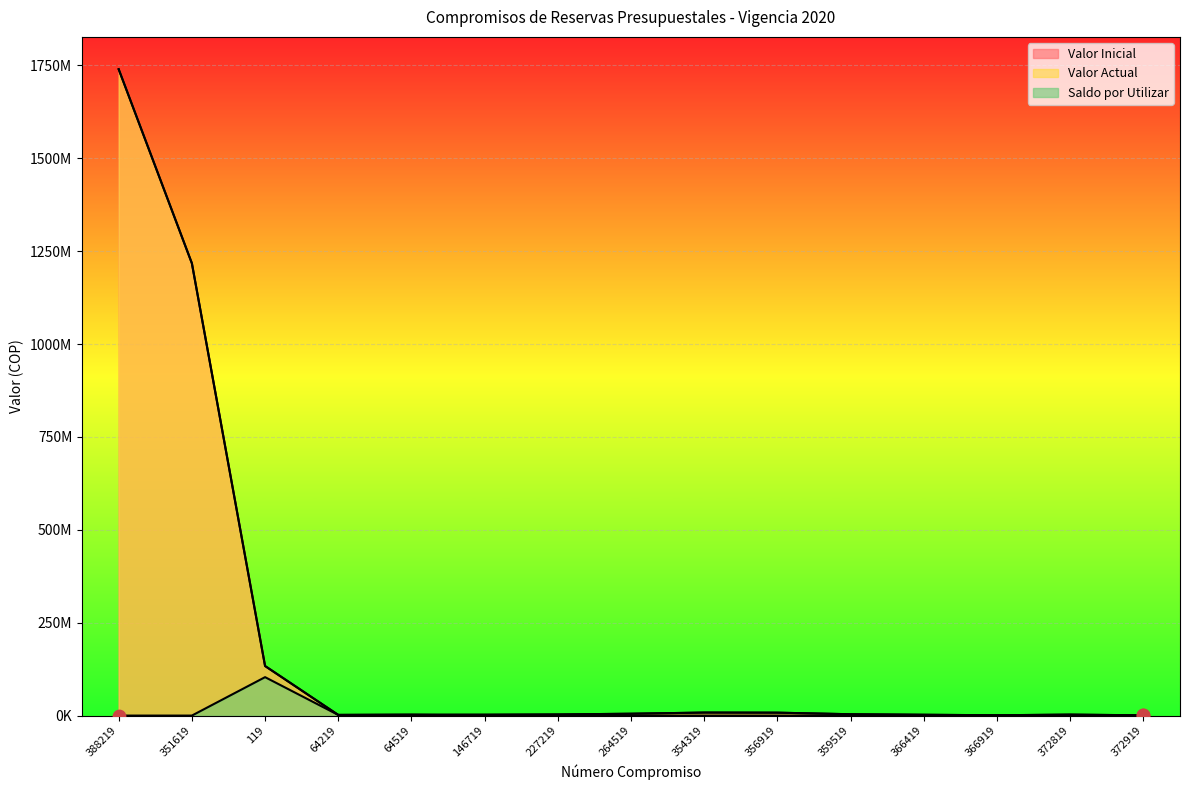

What are all the series names shown in the legend?

Valor Inicial, Valor Actual, Saldo por Utilizar